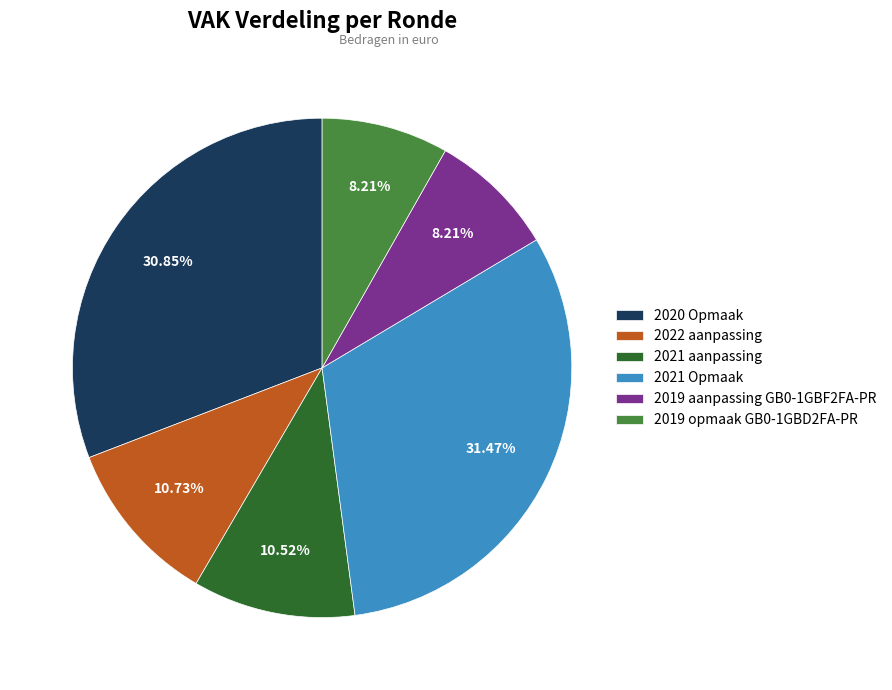

What is the largest slice in the pie chart?

2021 Opmaak